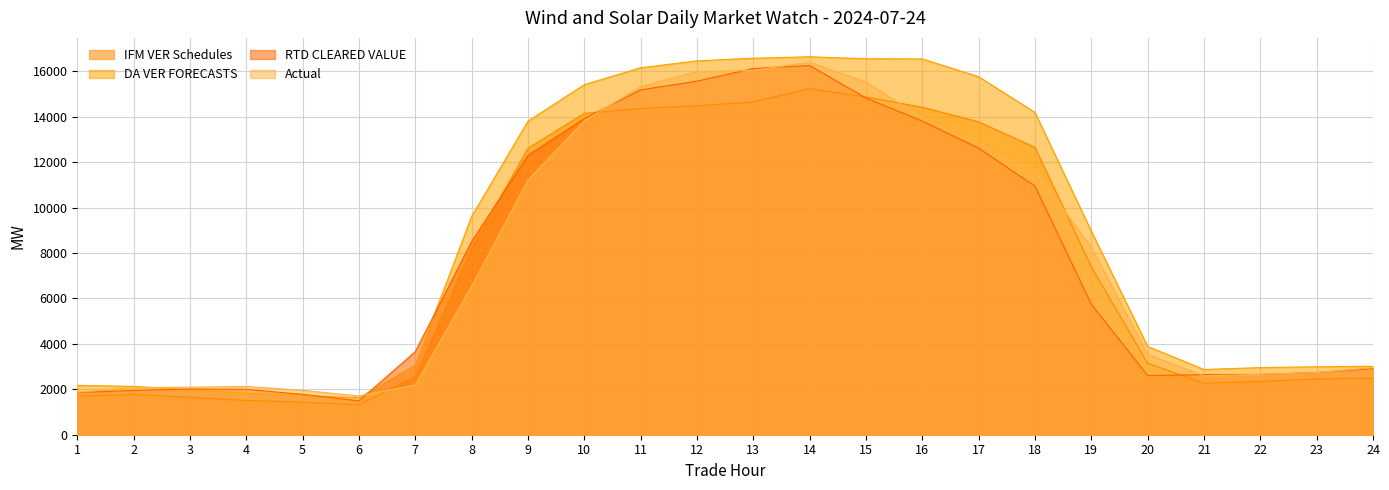

Between 17 and 6, which is larger?

17